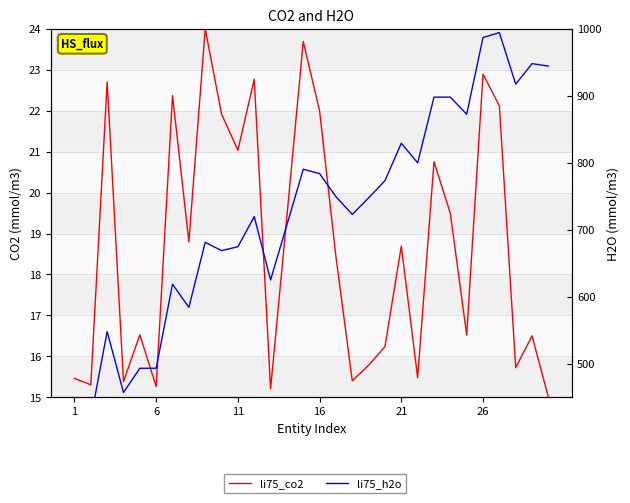

Which series has the largest range (max minus min)?

li75_h2o